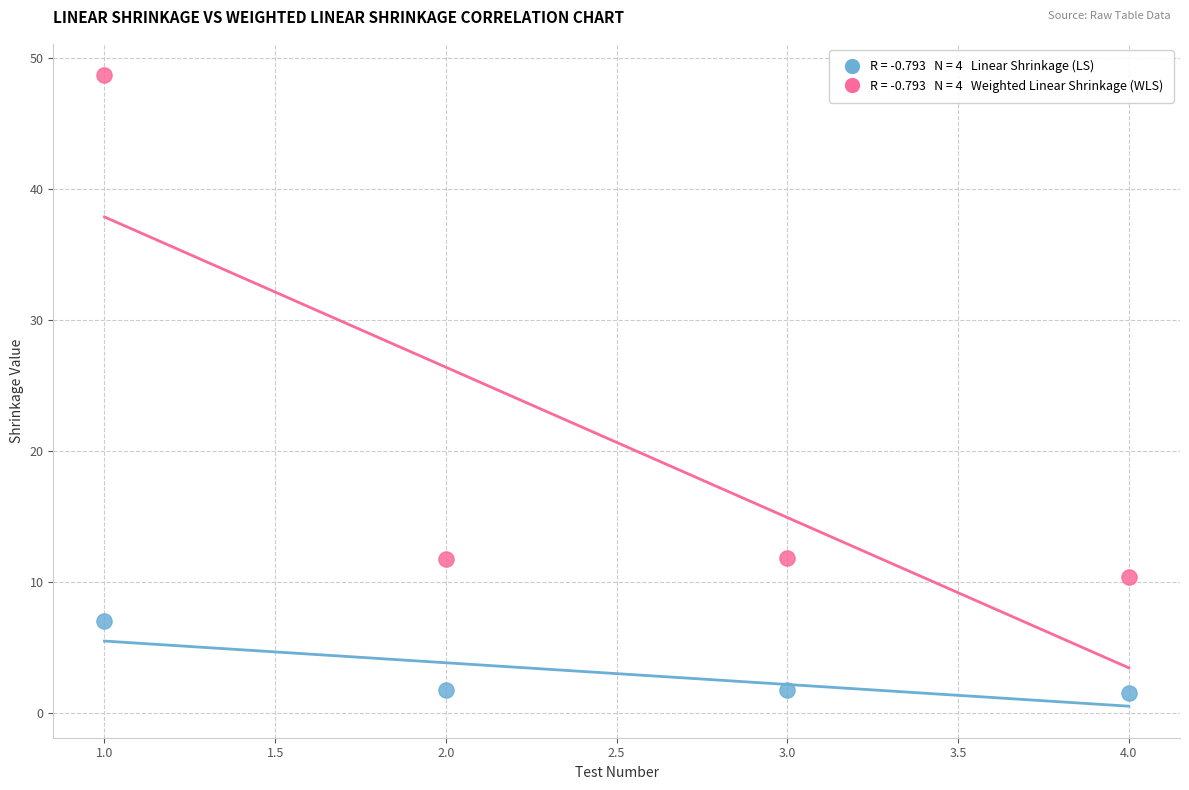

Across all data points, what is the average Y value?

11.8